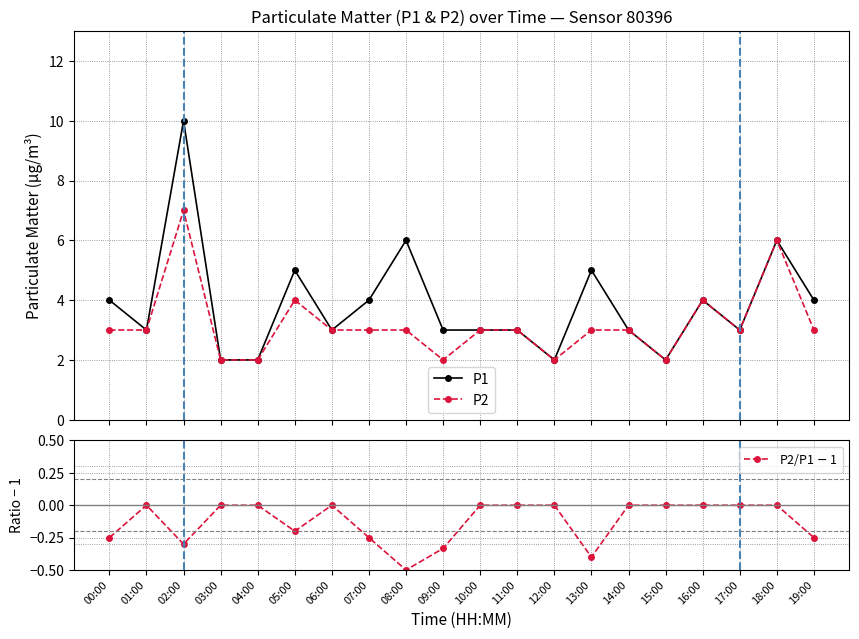

Reading right to left, what are all the values shown in this chart?

P1: 4.0	6.0	3.0	4.0	2.0	3.0	5.0	2.0	3.0	3.0	3.0	6.0	4.0	3.0	5.0	2.0	2.0	10.0	3.0	4.0
P2: 3.0	6.0	3.0	4.0	2.0	3.0	3.0	2.0	3.0	3.0	2.0	3.0	3.0	3.0	4.0	2.0	2.0	7.0	3.0	3.0
P2/P1 $-$ 1: -0.2	0.0	0.0	0.0	0.0	0.0	-0.4	0.0	0.0	0.0	-0.3	-0.5	-0.2	0.0	-0.2	0.0	0.0	-0.3	0.0	-0.2